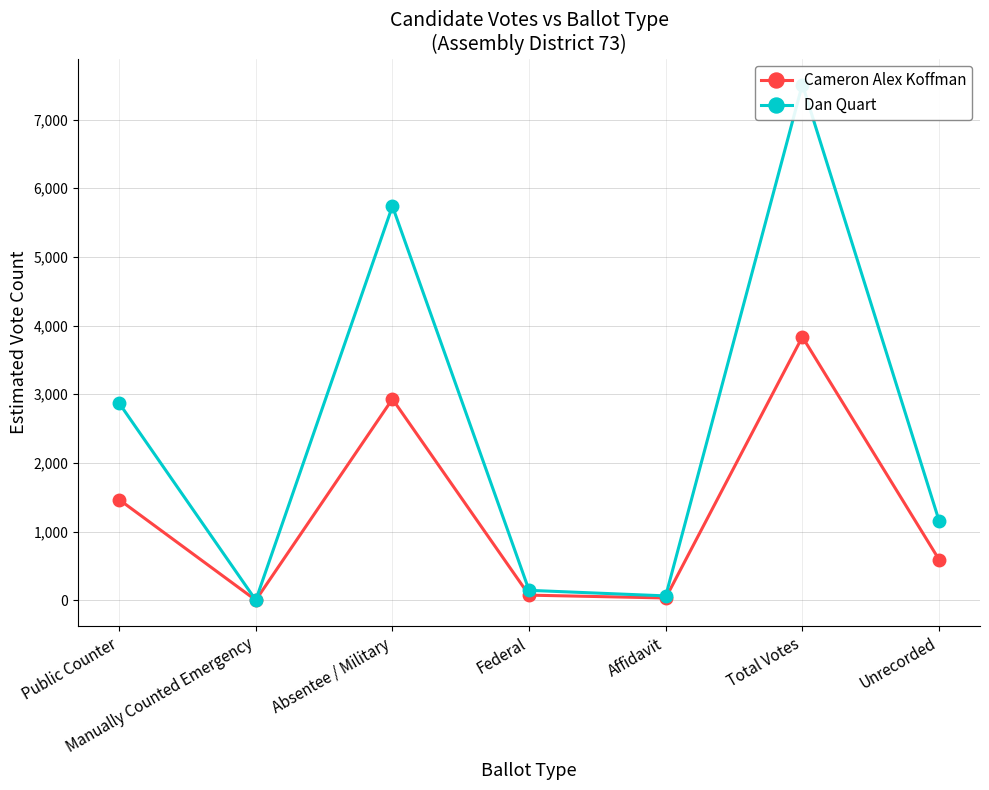

What is the label of the 1st point from the right?

Unrecorded